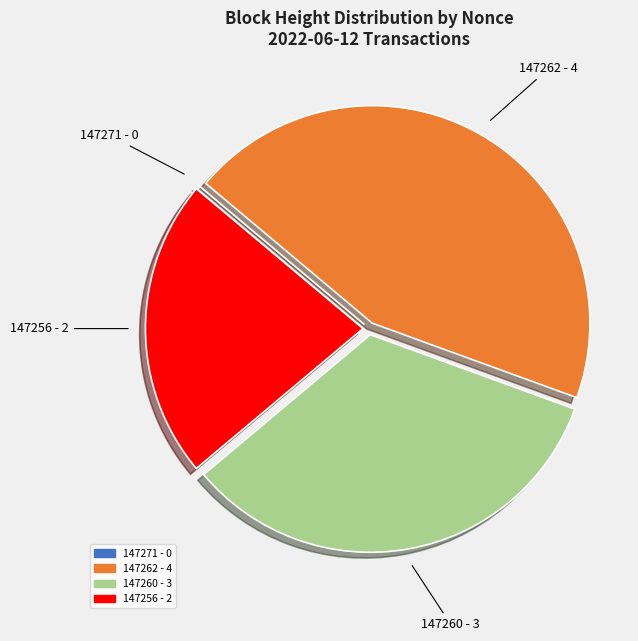

The 147260 slice represents 33% of the pie. True or false?

True